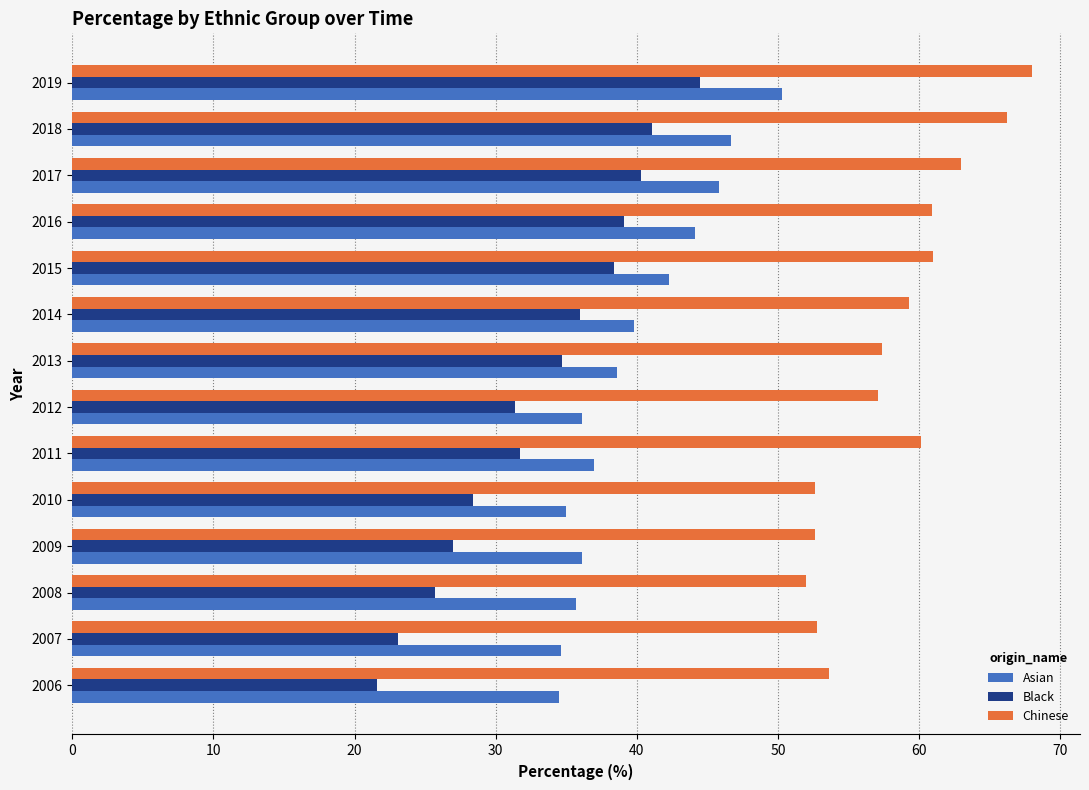

List the series in order of their overall mean, lowest first.

Black, Asian, Chinese